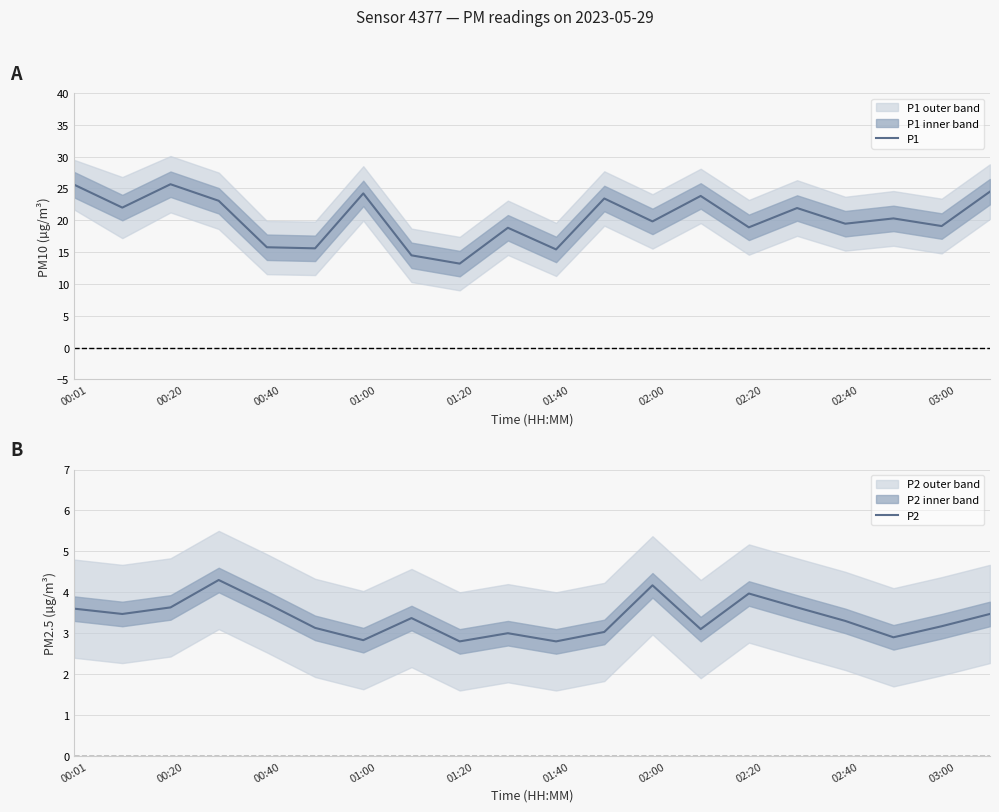

At which label does P1 first exceed 20?

00:01